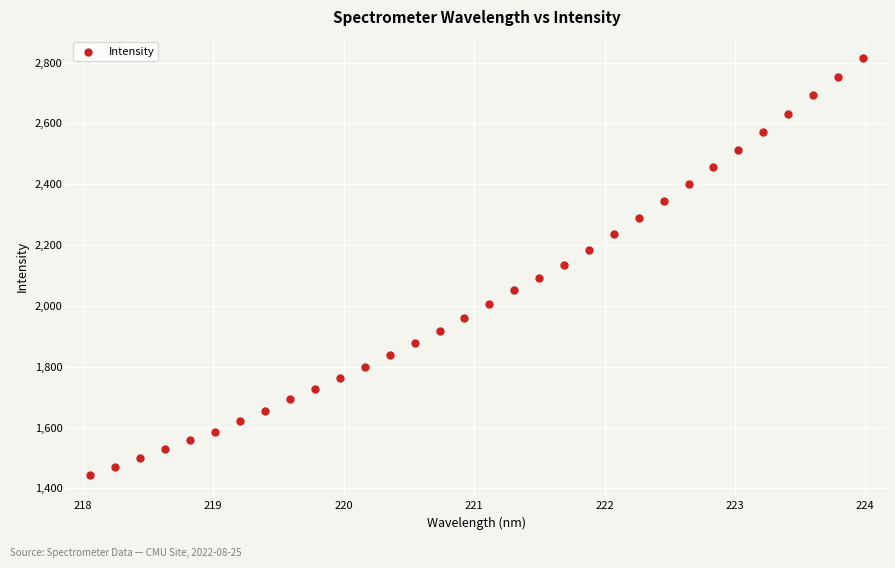

What is the range of X values (max minus min)?

5.9